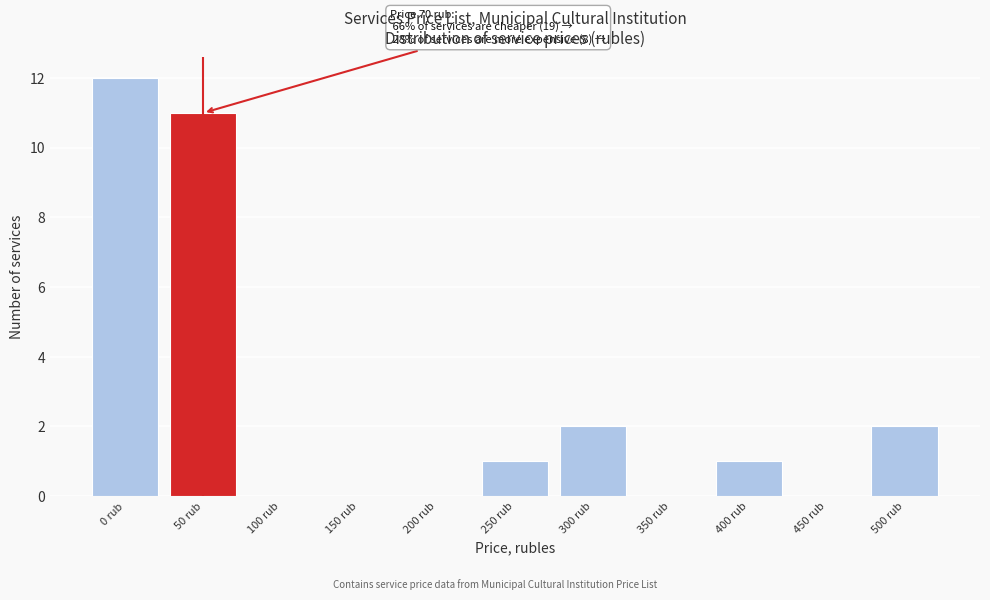

Reading right to left, transcribe all the data shown in this chart.

500 rub=2	450 rub=0	400 rub=1	350 rub=0	300 rub=2	250 rub=1	200 rub=0	150 rub=0	100 rub=0	50 rub=11	0 rub=12